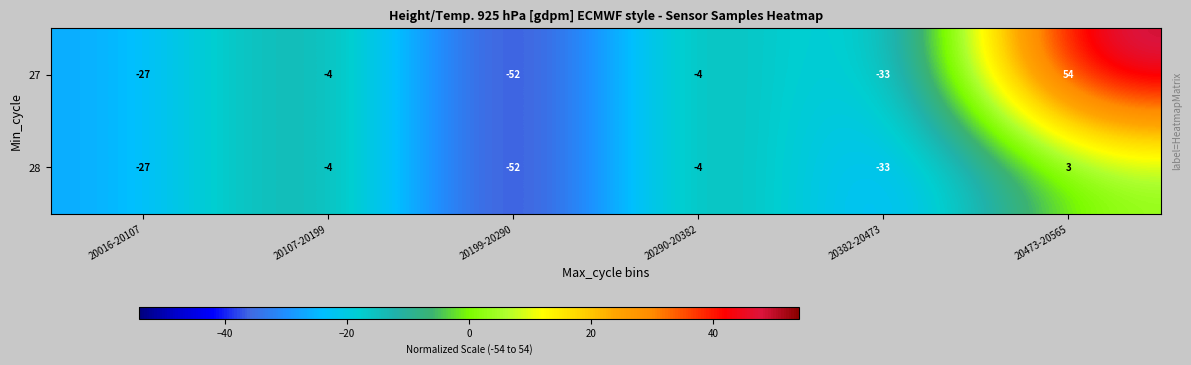

Which series has the largest range (max minus min)?

27